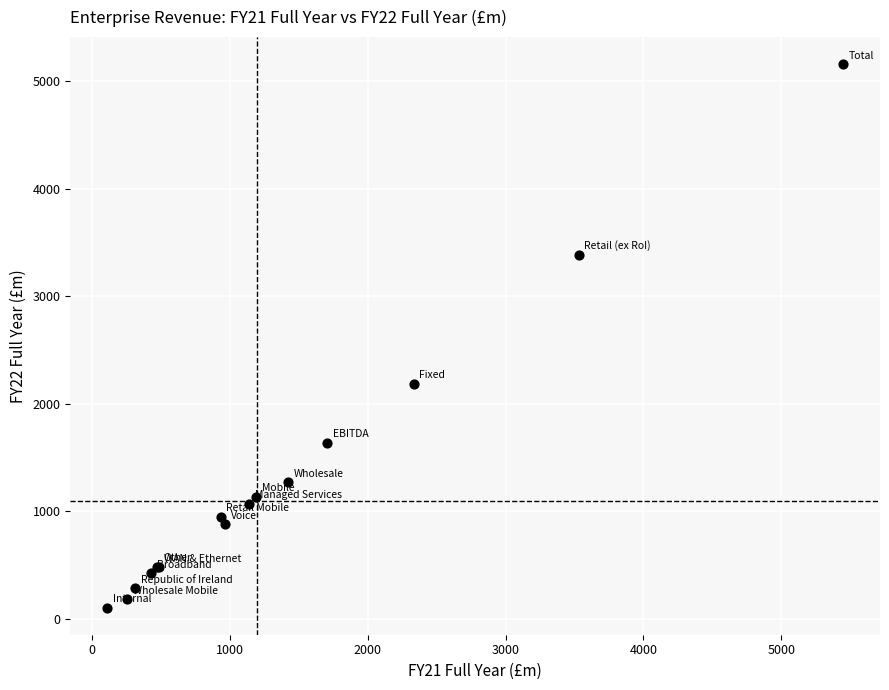

What Y value in the scatter plot is closest to 2631?

2184